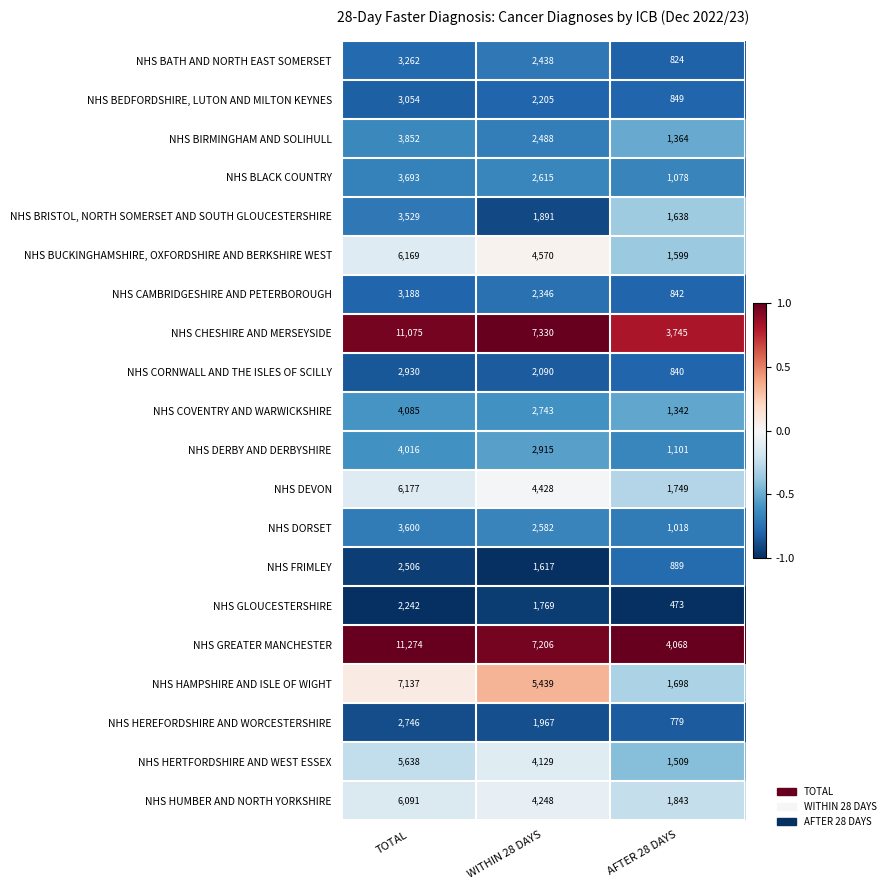

At which label is NHS BATH AND NORTH EAST SOMERSET closest to 2043?

WITHIN 28 DAYS